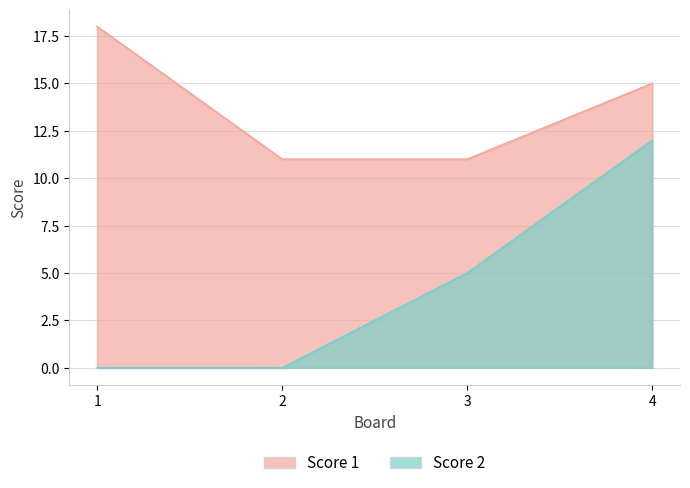

True or false: Score 2 and Score 1 cross at least once.

False